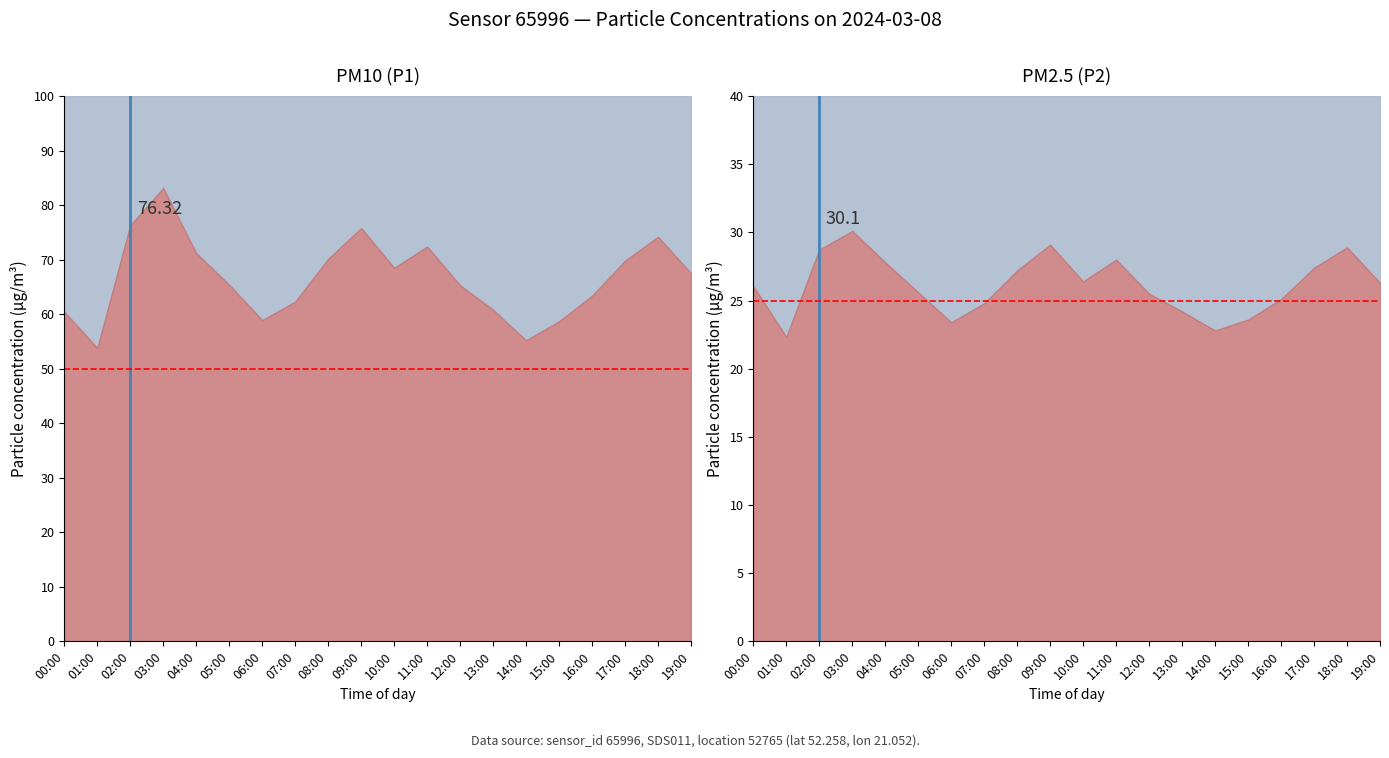

What is the difference between the P2 values at 07:00 and 02:00?

3.9